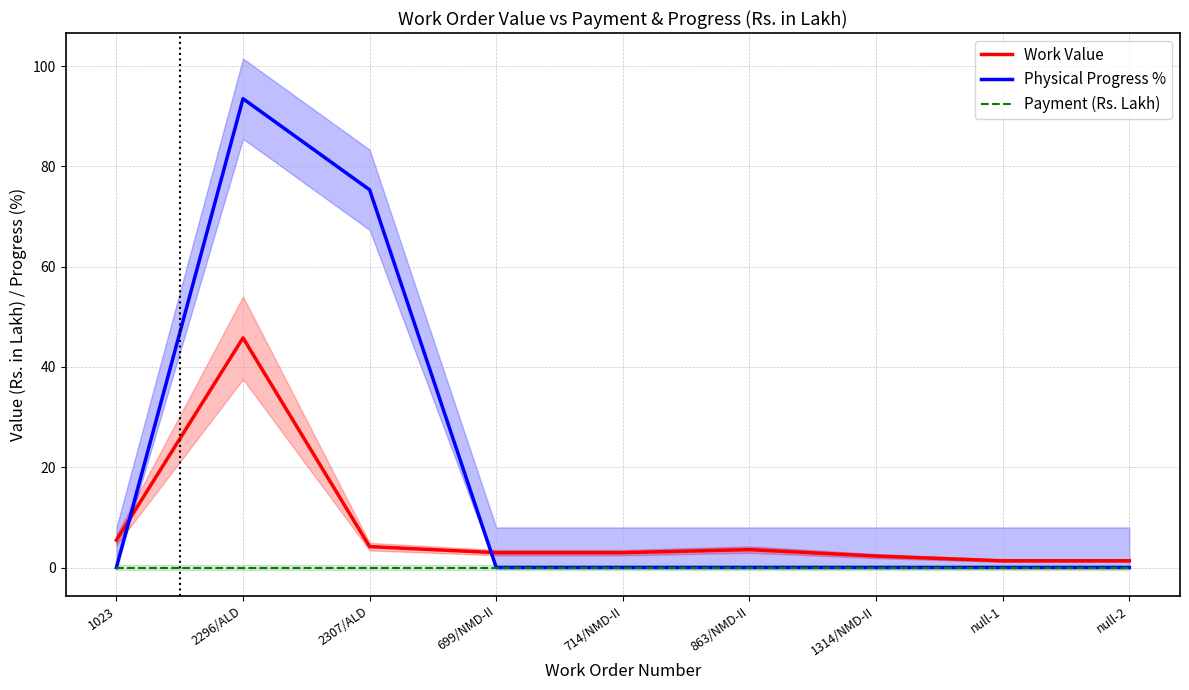

At which category does Physical Progress % reach its first local peak?

2296/ALD